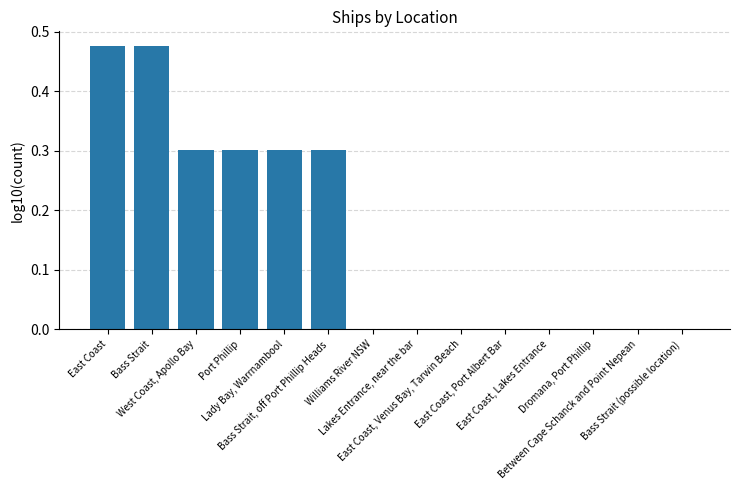

What is the sum of all values?

2.2